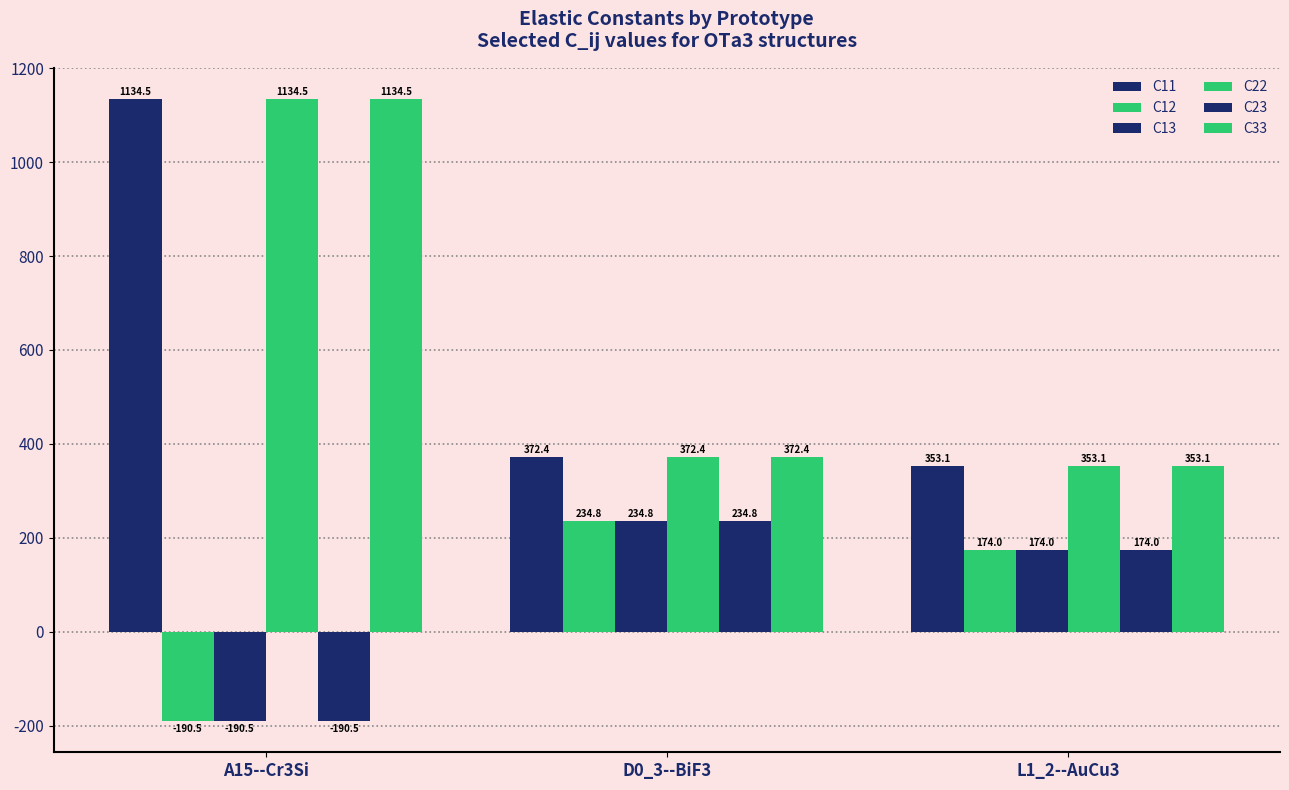

Rank the series by their maximum value, from highest to lowest.

C11, C22, C33, C12, C13, C23